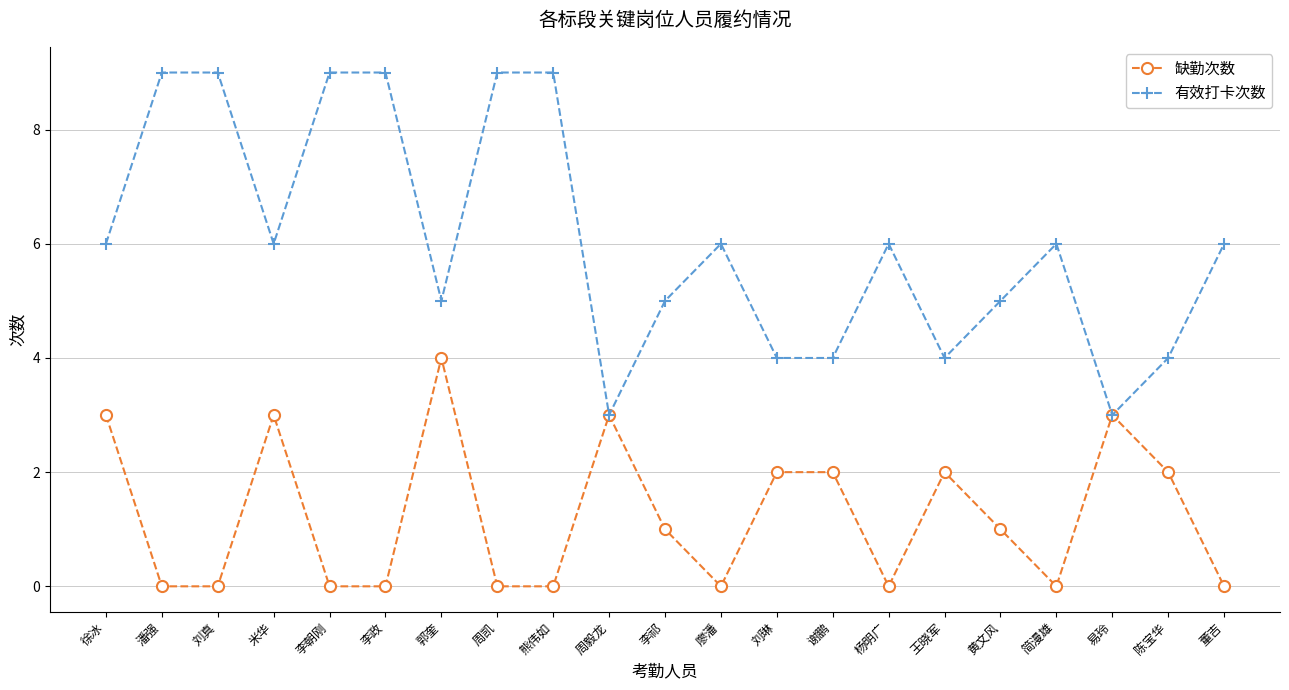

What is the greatest value displayed?

9